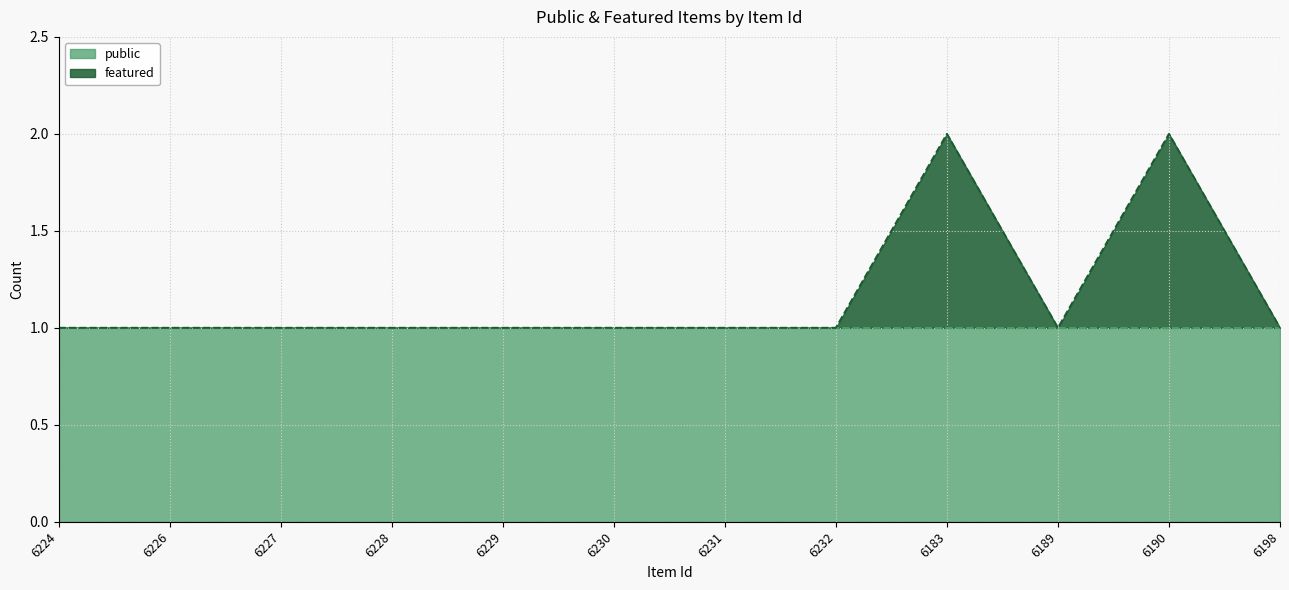

At which category does the data reach its first local valley?

6189